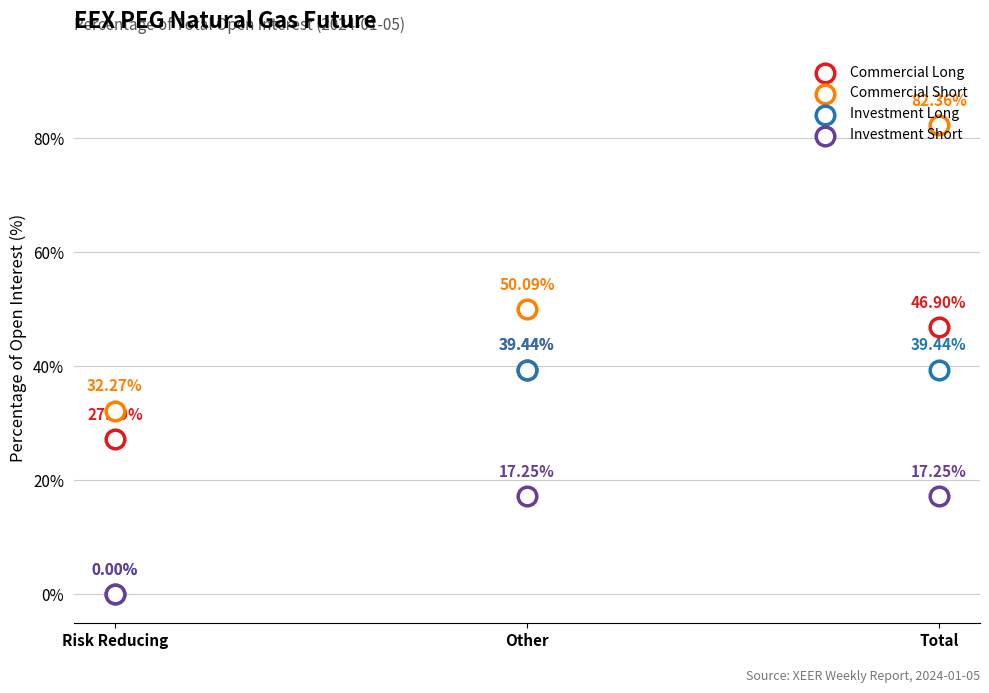

At which category is the sum across all series the highest?

Total